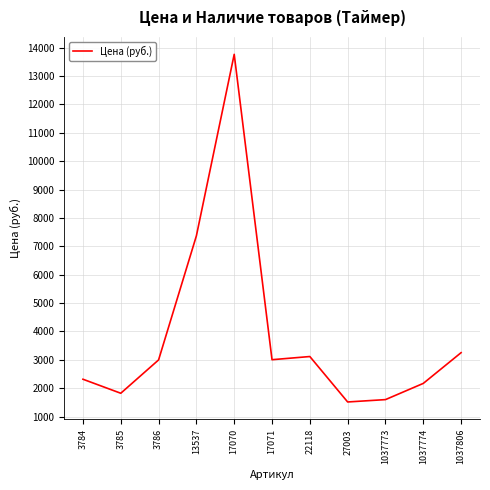

What is the sum of the values at 1037774 and 3786?

5169